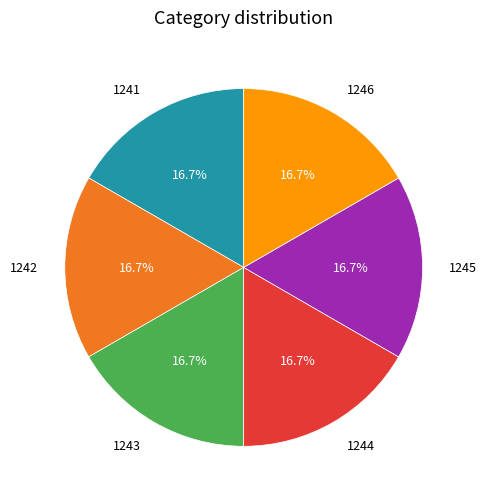

To the nearest percent, what portion does 1244 represent?

17%